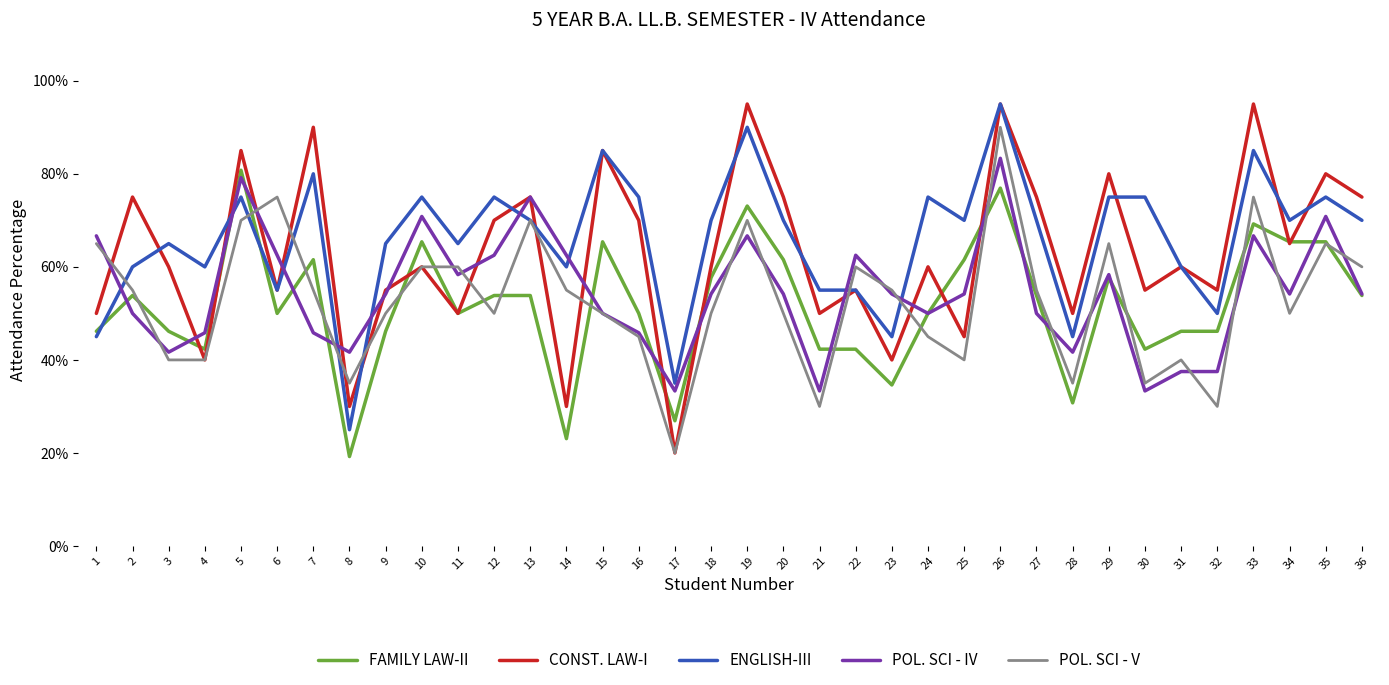

Which series ends up on top after the final intersection of ENGLISH-III and POL. SCI - V?

ENGLISH-III